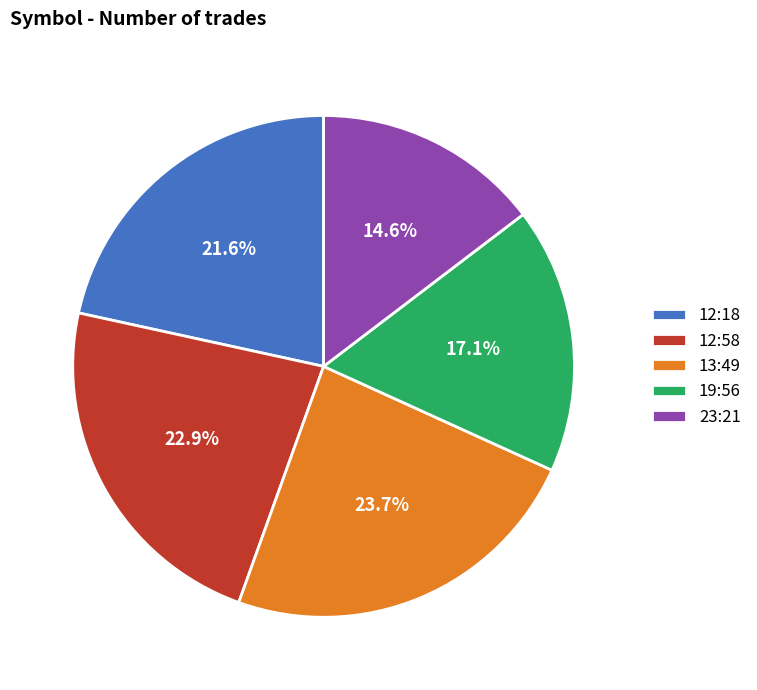

What percentage is NOT represented by 19:56?

82.9%